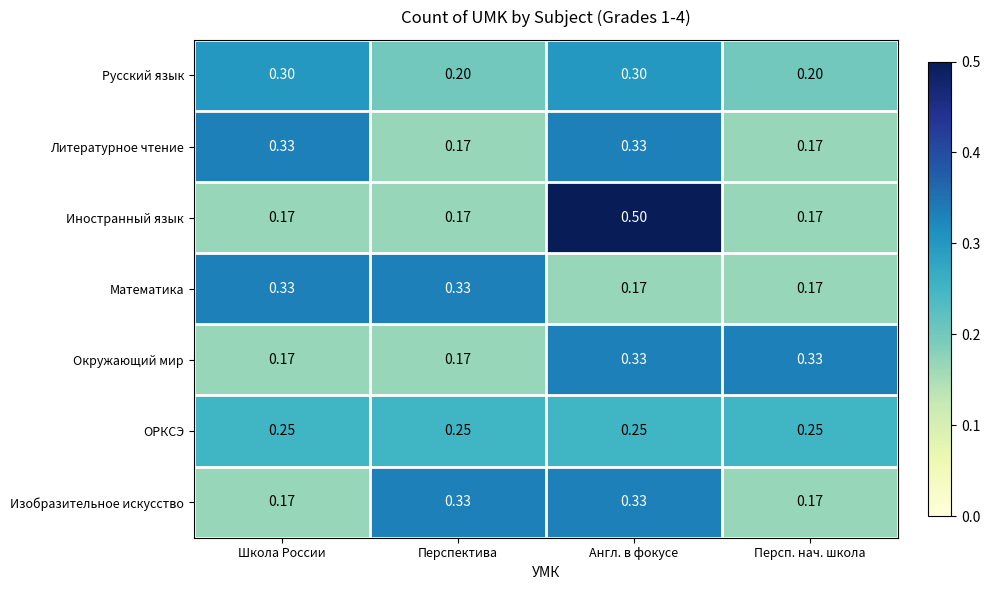

Between Англ. в фокусе and Персп. нач. школа, which series saw the biggest shift?

Иностранный язык